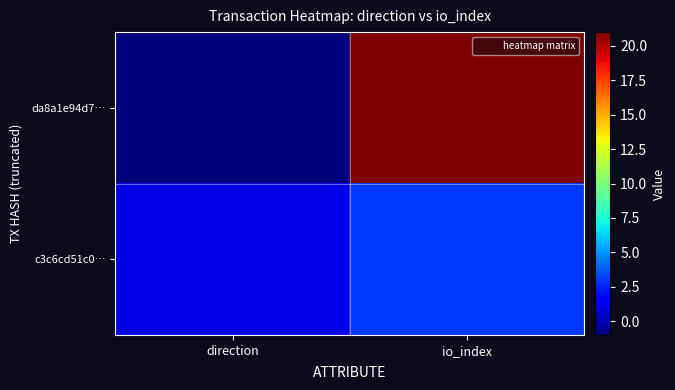

What is the spread (max minus min) of values at io_index?

18